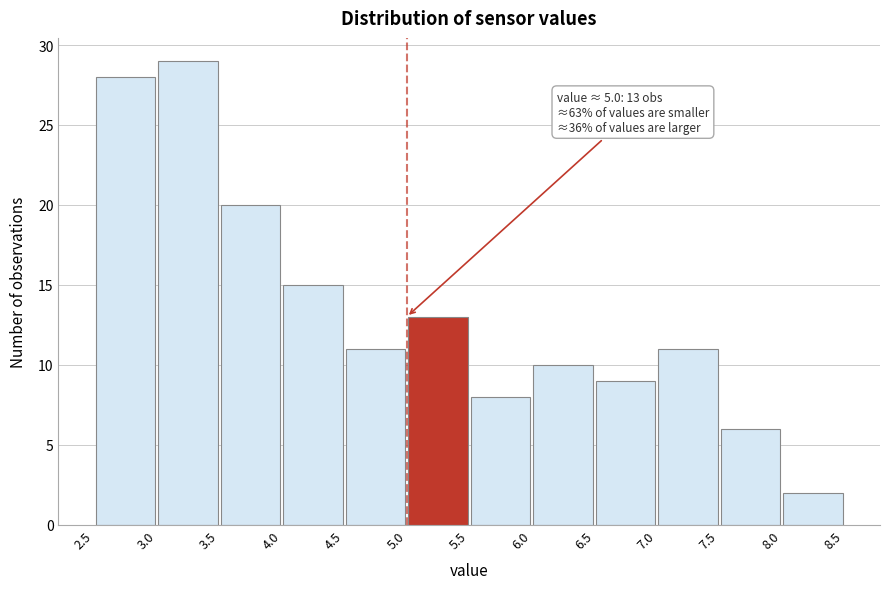

Over which range of the x-axis is the bar tallest?

3.0 to 3.5